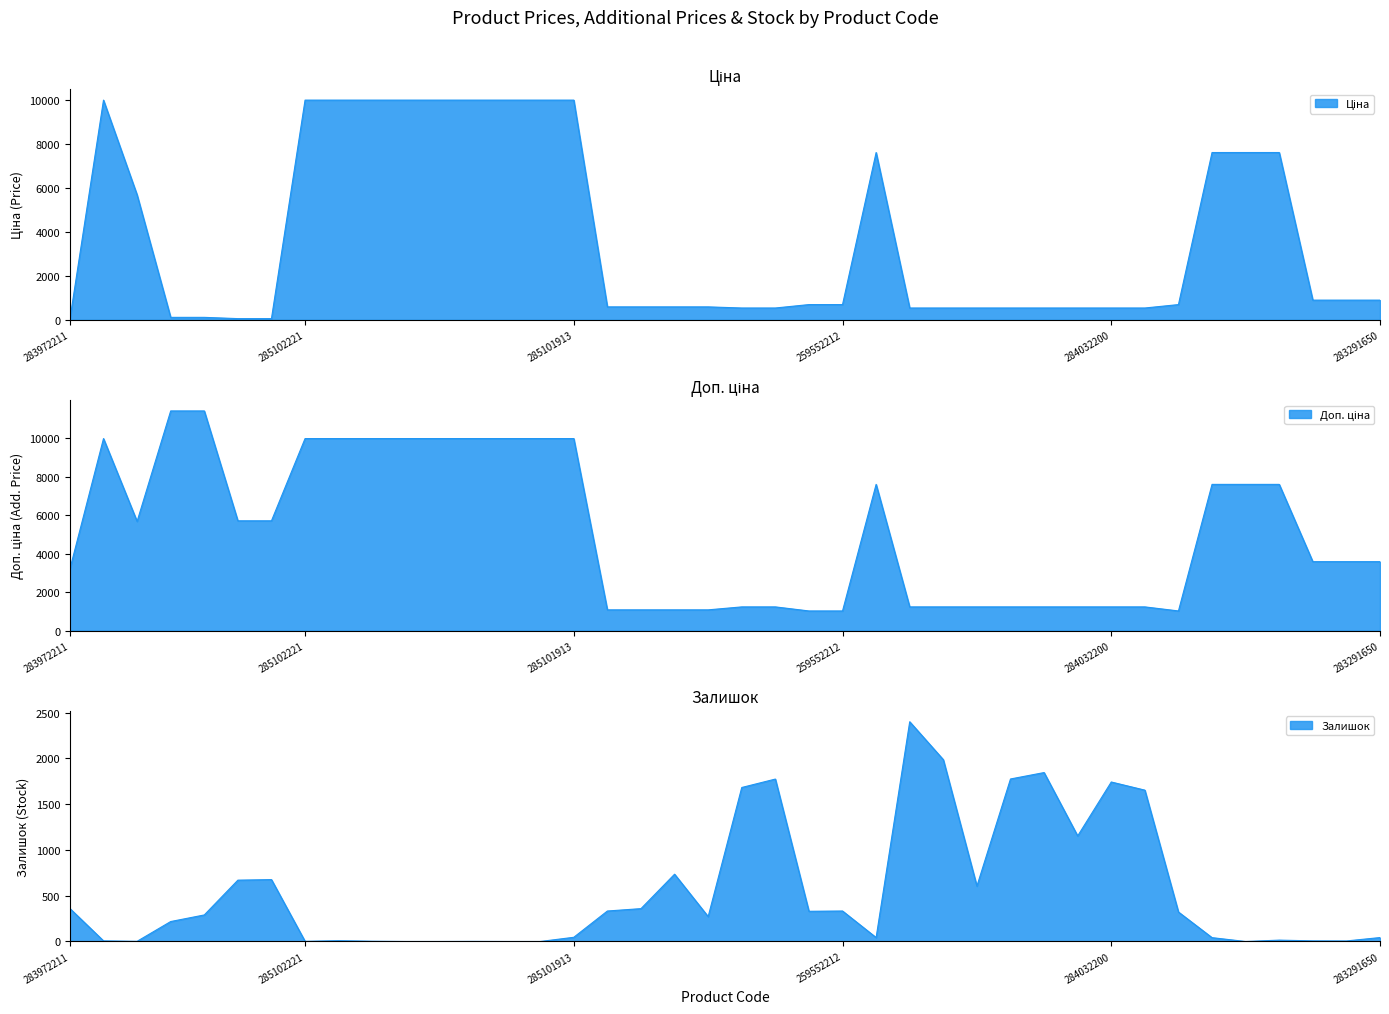

Which series changed the most between 285102120 and 284032203?

Ціна